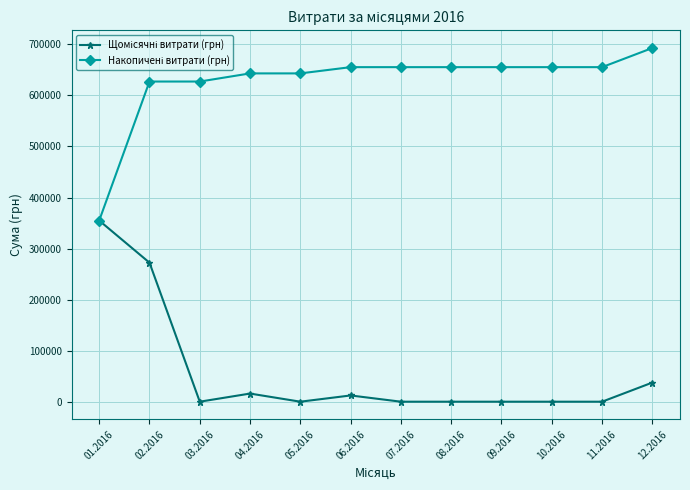

What is the greatest value displayed?

692858.2